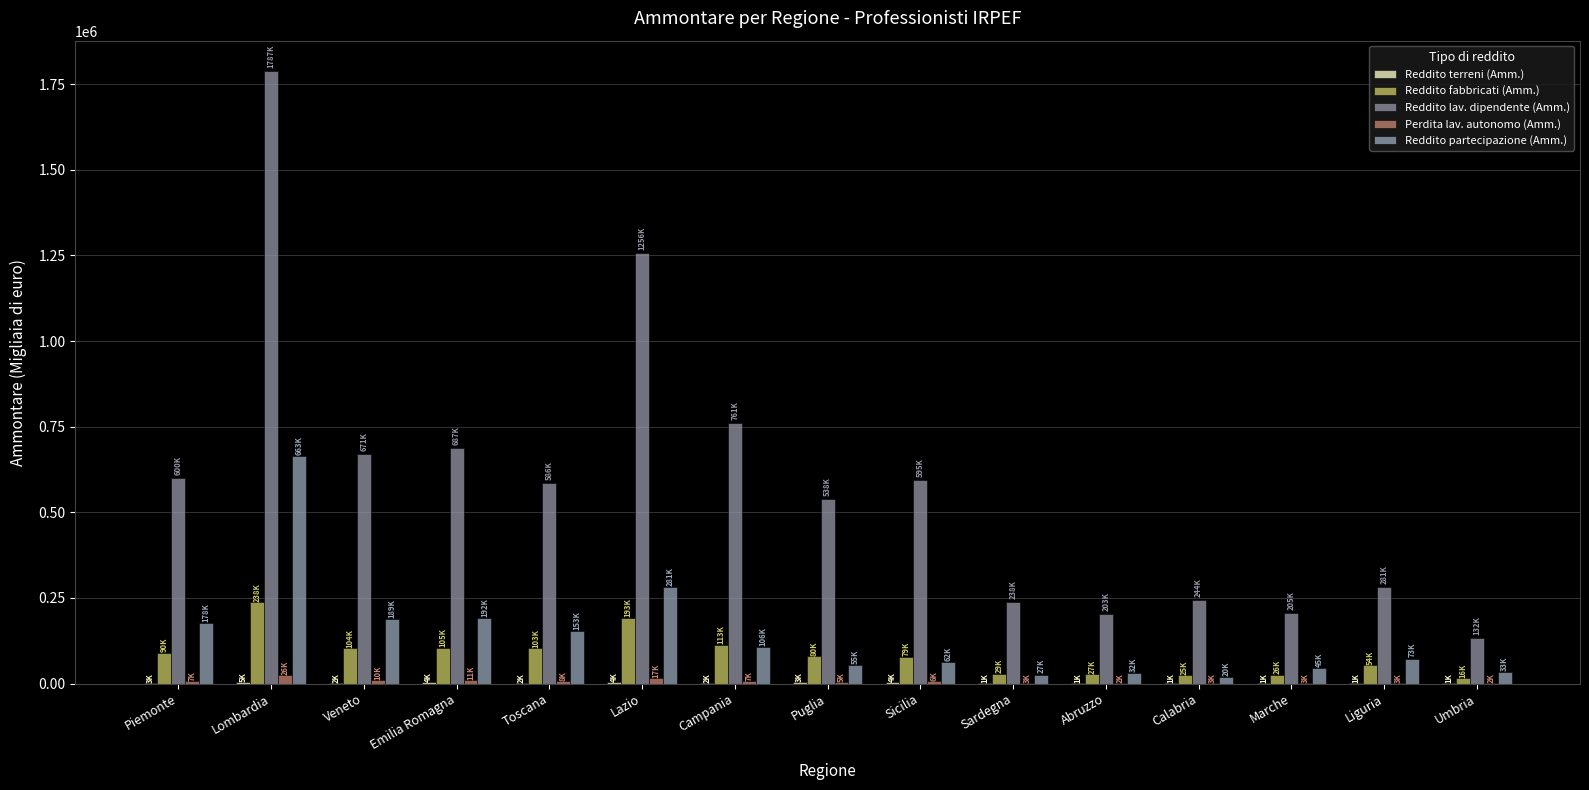

How many groups of bars are there?

15